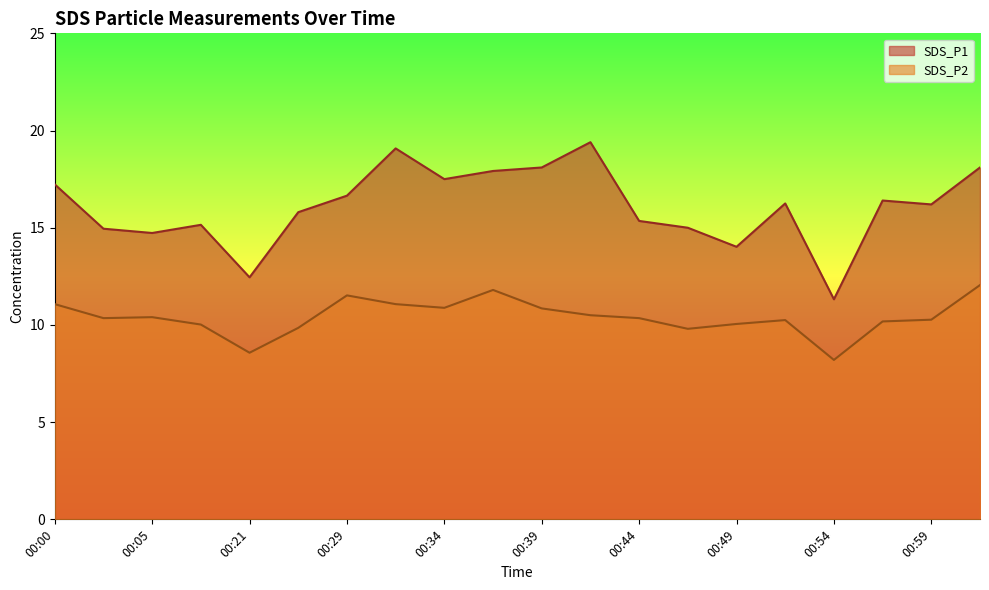

What is the value of the SDS_P2 point at the 20th from the left?

12.1